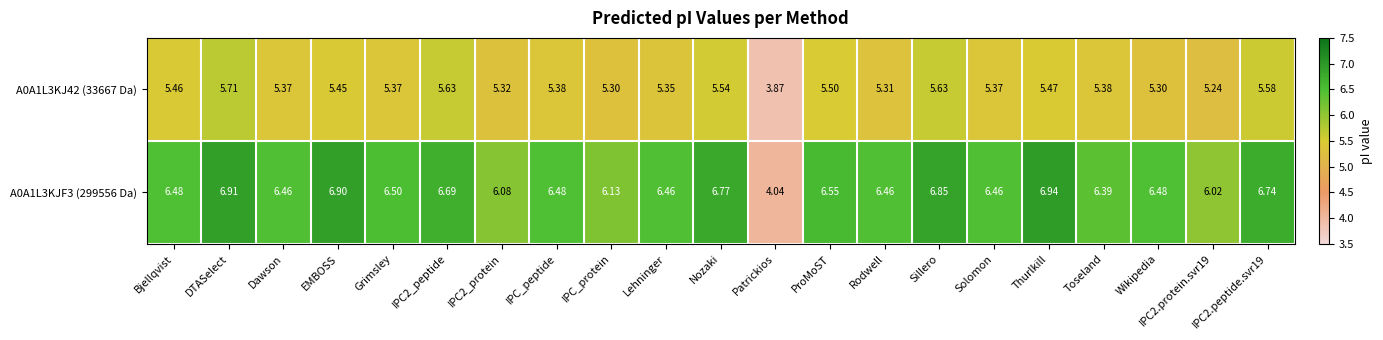

At which category is the sum across all series the highest?

DTASelect